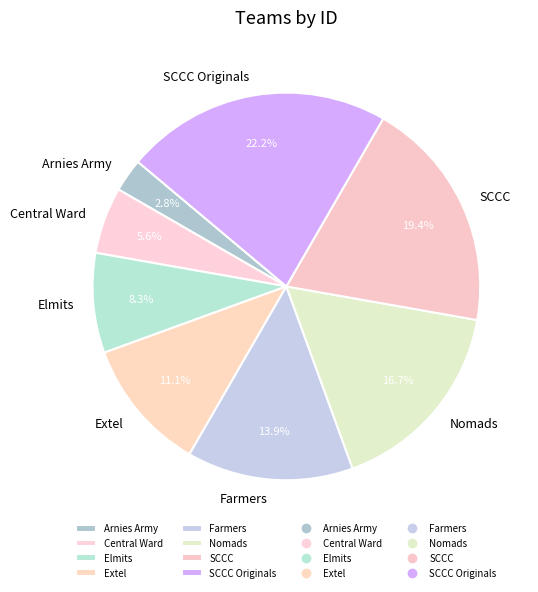

The SCCC Originals slice represents 28% of the pie. True or false?

False